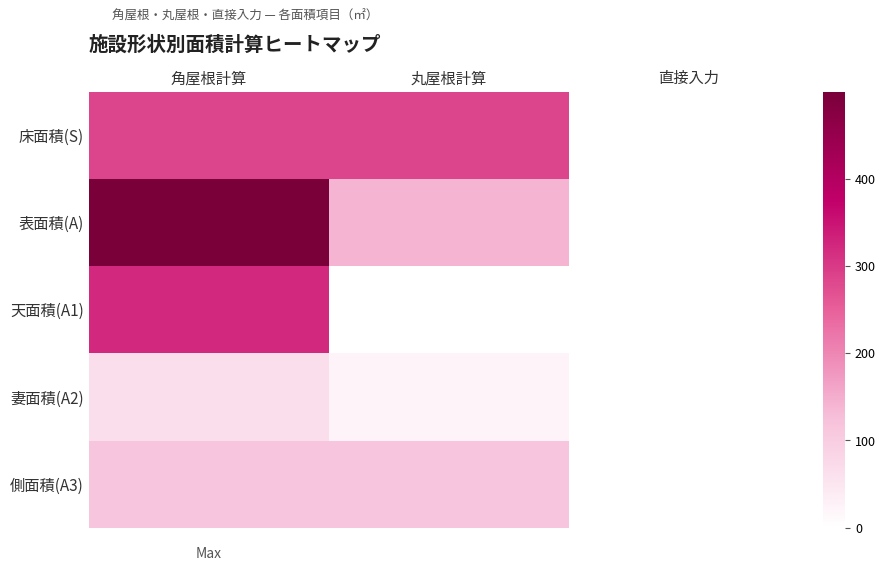

Which series has the largest total across all categories?

表面積(A)